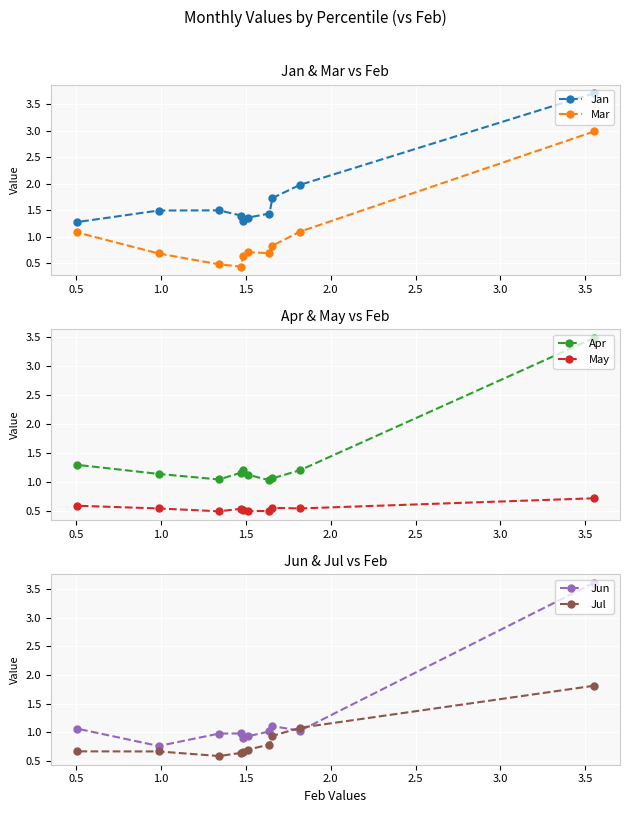

What is the lowest value of the Jan series?

1.3